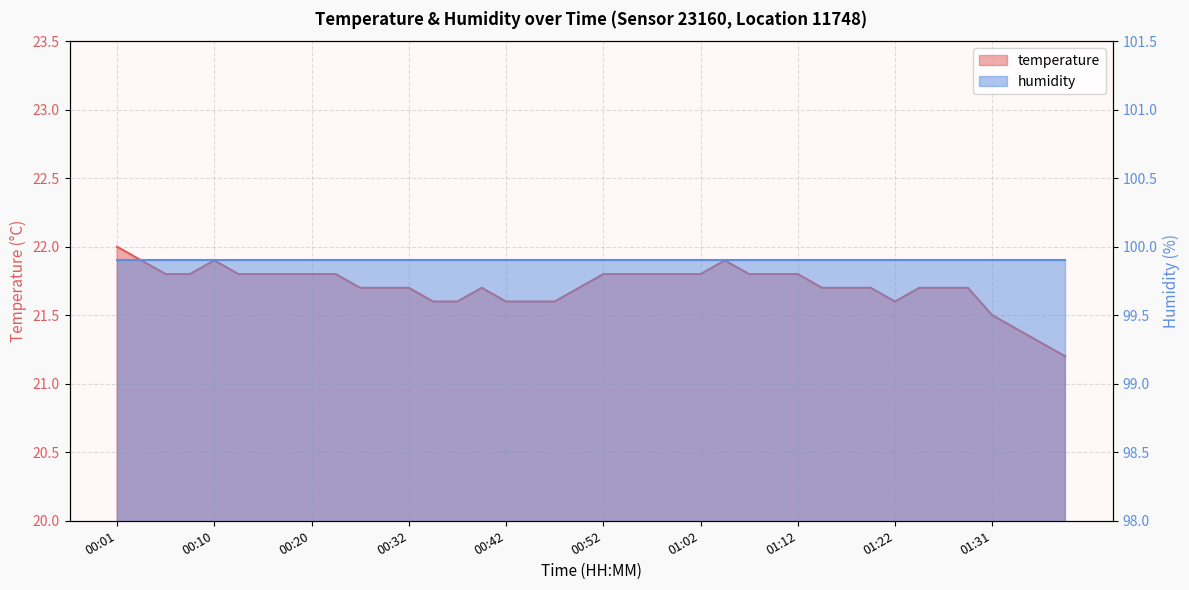

What is the difference between the maximum and minimum values?

0.8